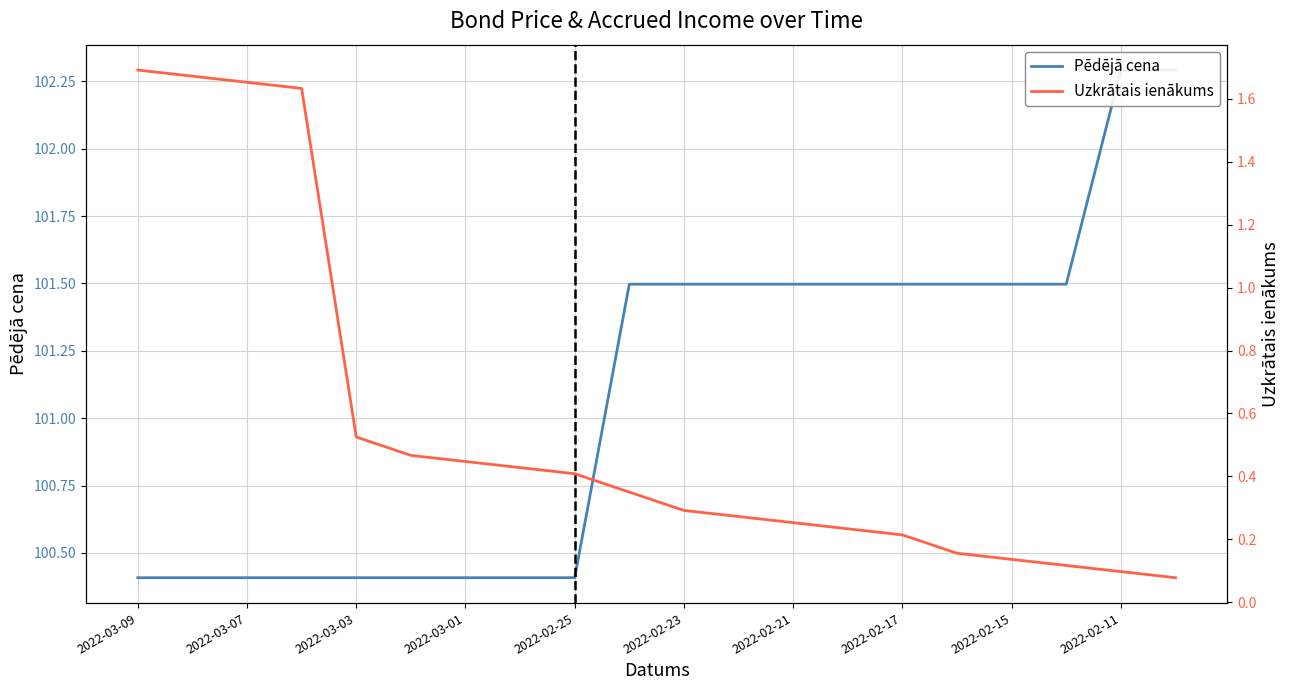

True or false: Uzkrātais ienākums and Pēdējā cena cross at least once.

False